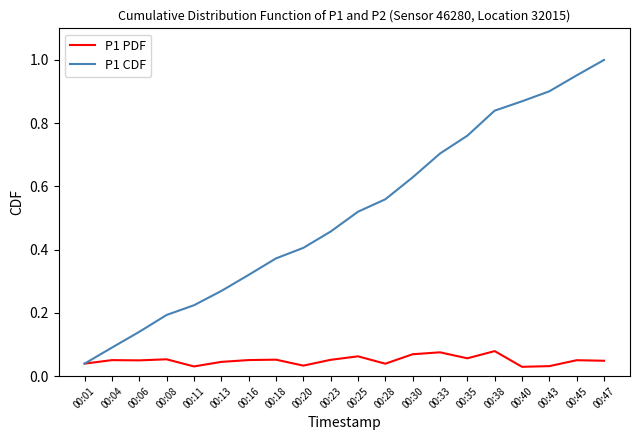

Which series has the largest range (max minus min)?

P1 CDF